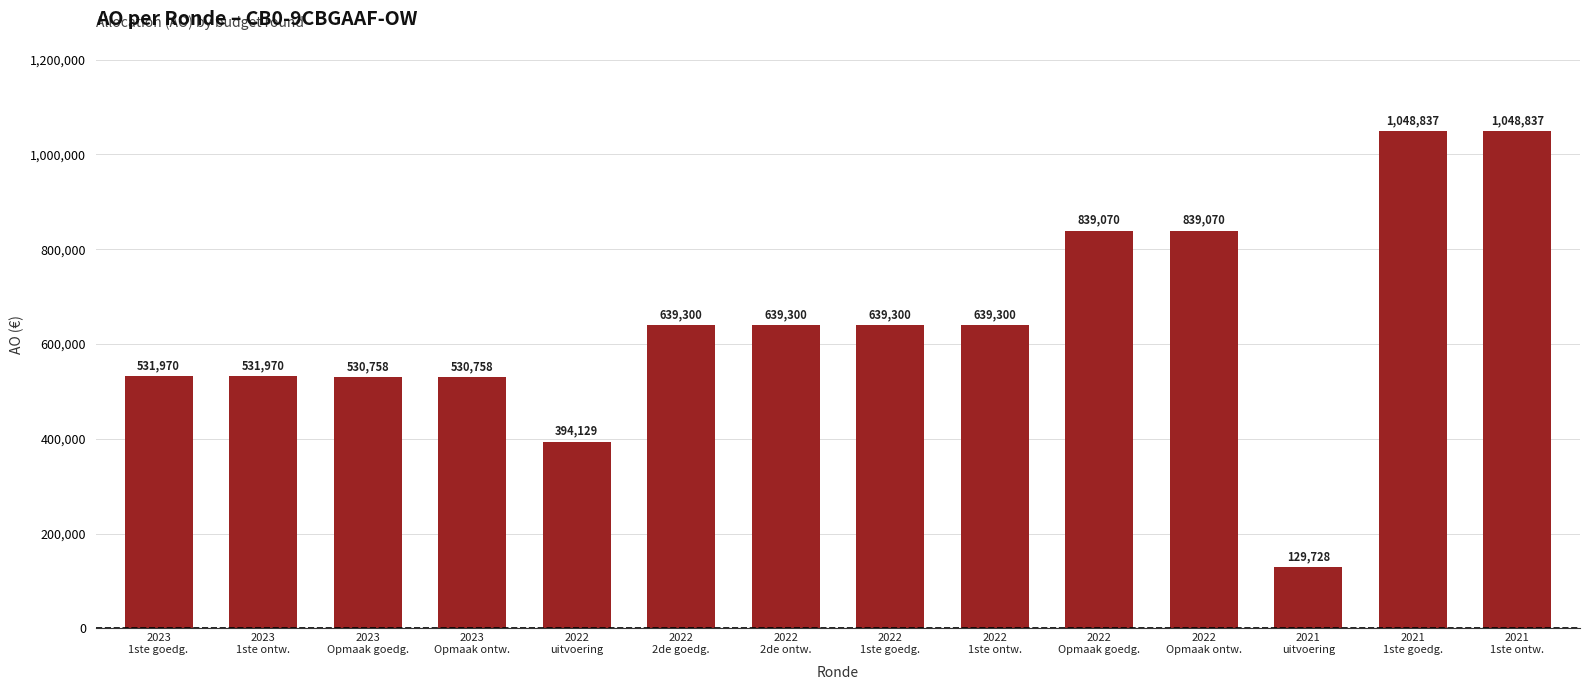

What is the difference between the second highest and second lowest values?

654708